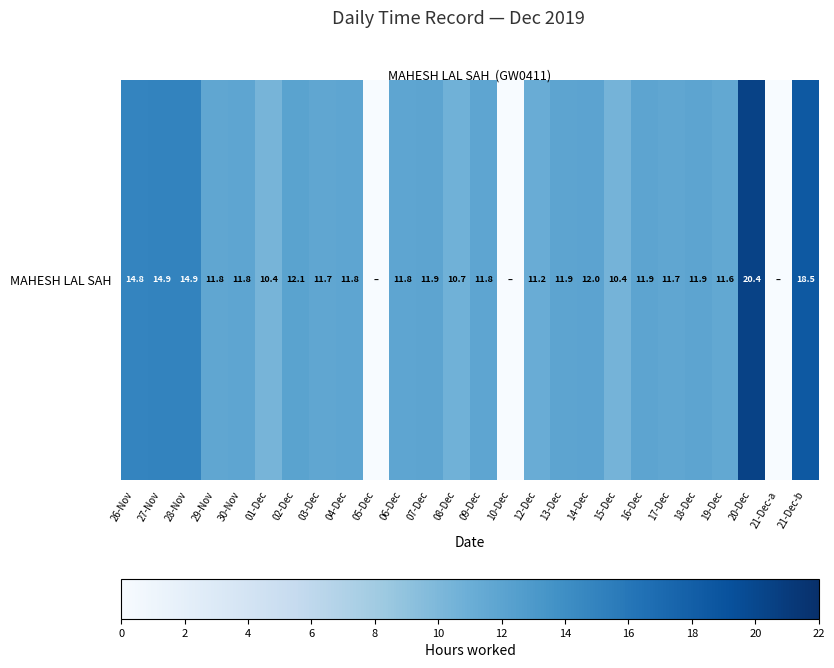

Rank the categories by value from highest to lowest.

20-Dec, 21-Dec-b, 27-Nov, 28-Nov, 26-Nov, 02-Dec, 14-Dec, 18-Dec, 16-Dec, 13-Dec, 07-Dec, 30-Nov, 09-Dec, 06-Dec, 04-Dec, 29-Nov, 17-Dec, 03-Dec, 19-Dec, 12-Dec, 08-Dec, 15-Dec, 01-Dec, 05-Dec, 10-Dec, 21-Dec-a